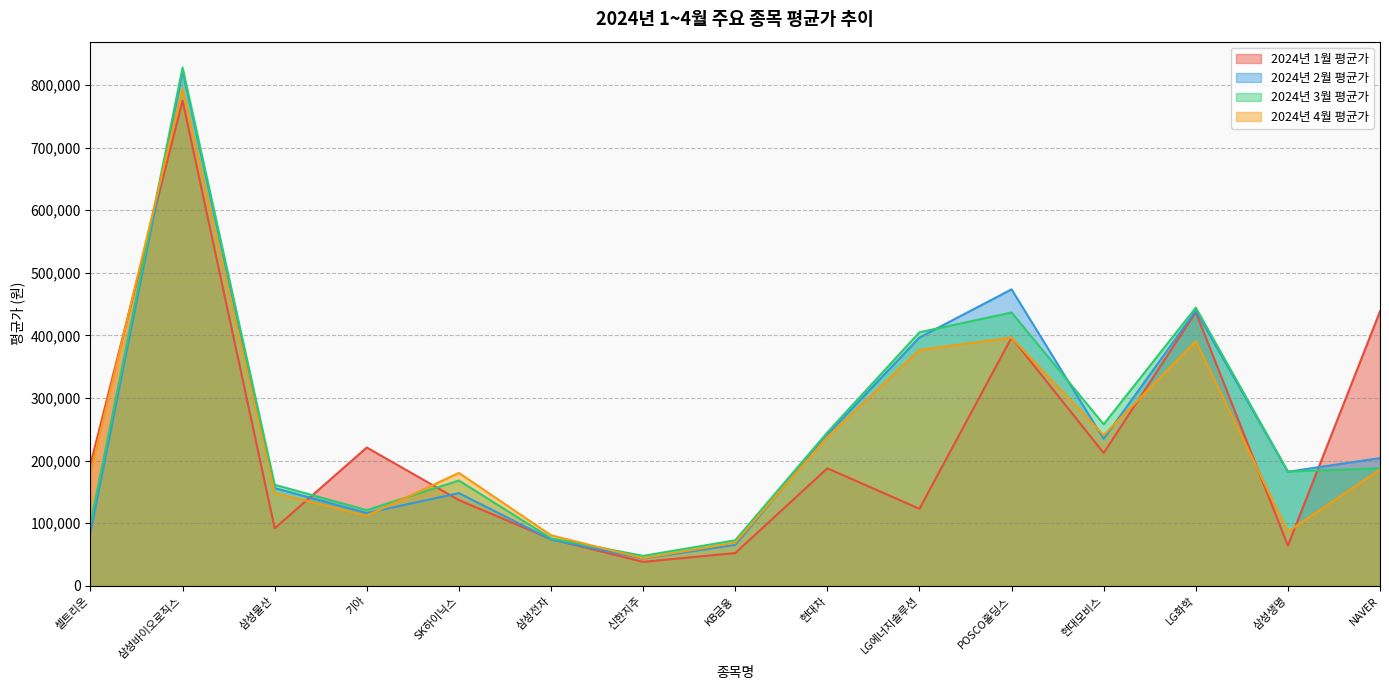

How many interior local valleys does the 2024년 2월 평균가 series have?

4